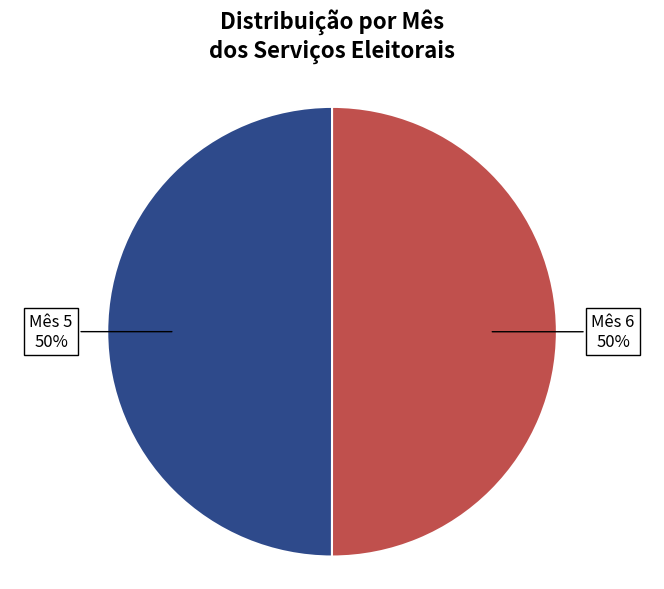

To the nearest percent, what is the average slice percentage?

50%